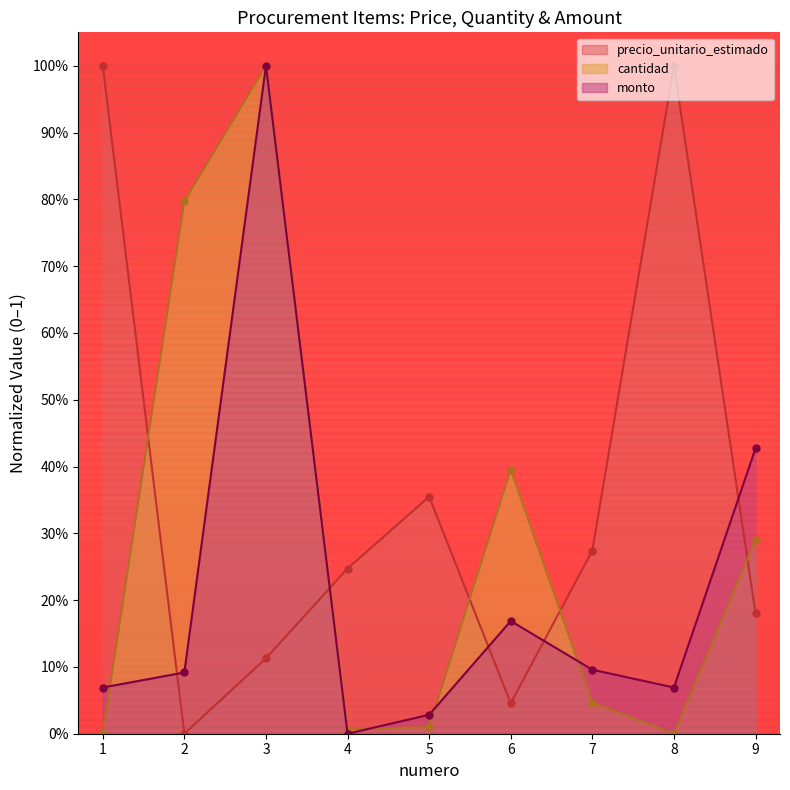

At how many categories does at least one series exceed 0?

9